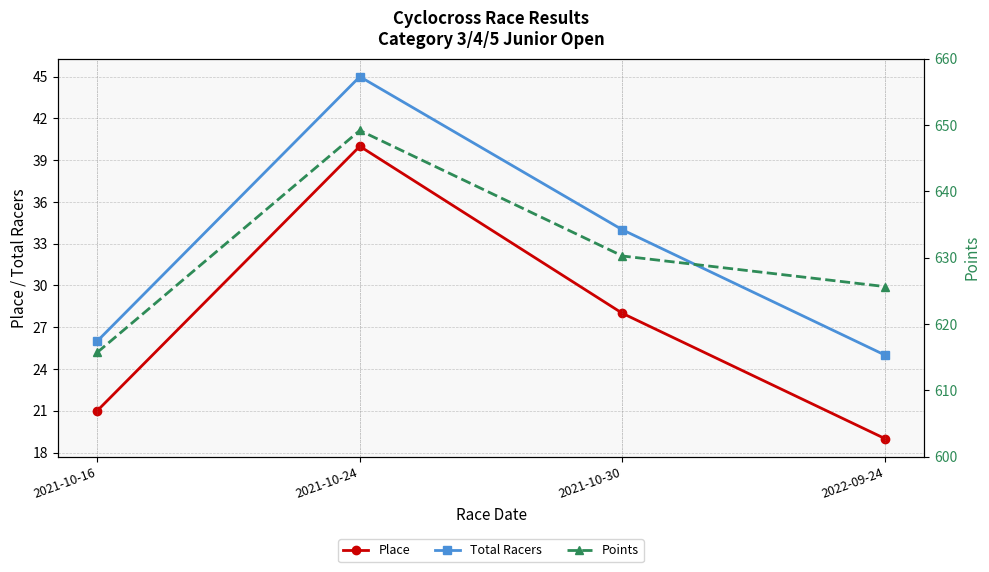

What is the difference between the second highest and second lowest values in the Place series?

7